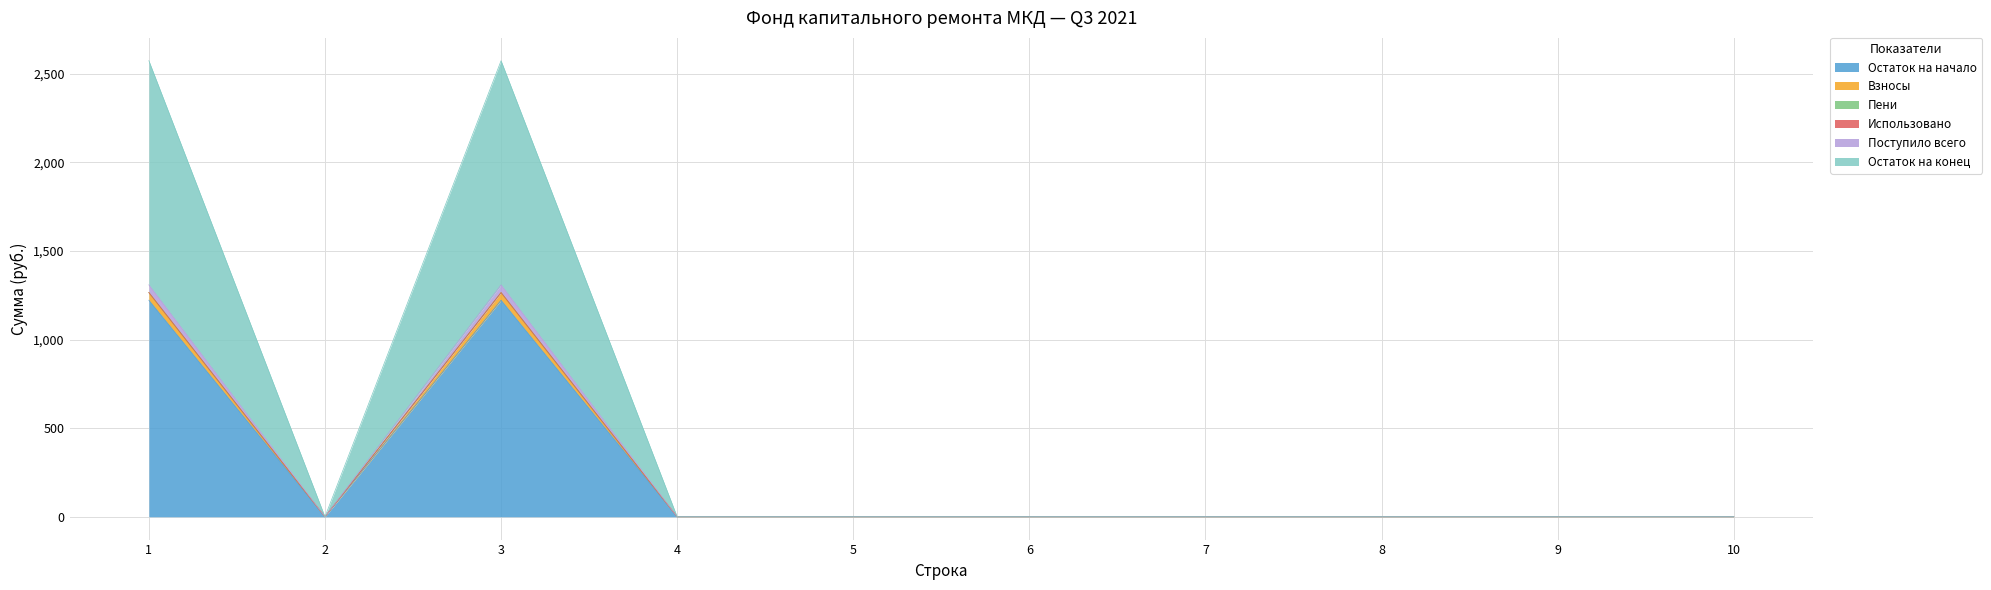

At which category is the sum across all series the highest?

1